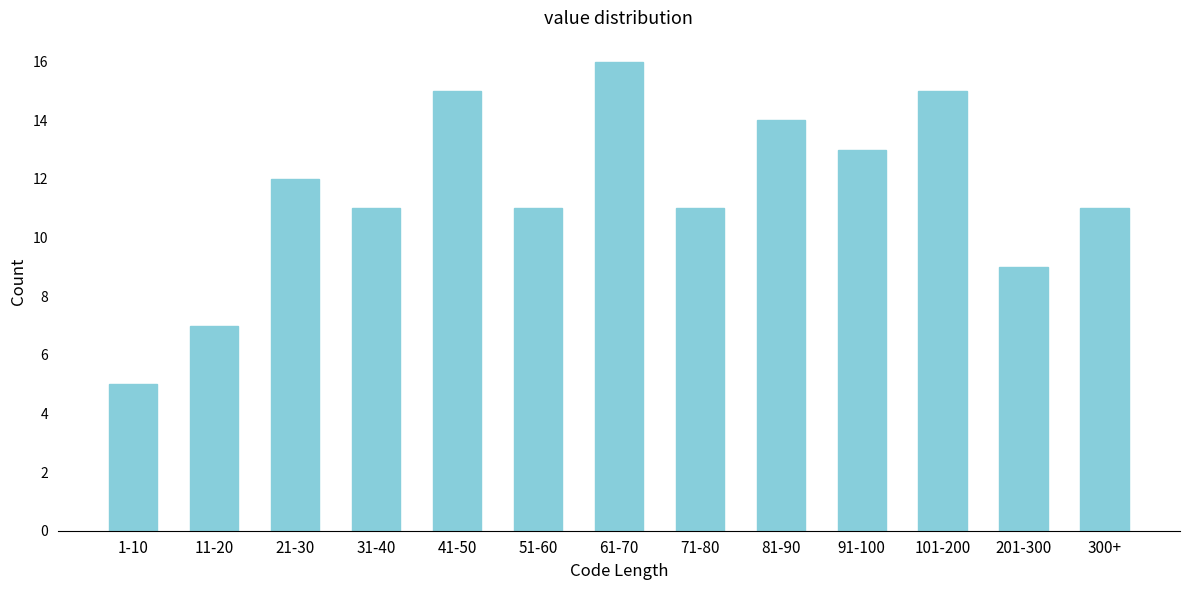

Reading left to right, list all the values displayed in this chart.

1-10=5	11-20=7	21-30=12	31-40=11	41-50=15	51-60=11	61-70=16	71-80=11	81-90=14	91-100=13	101-200=15	201-300=9	300+=11